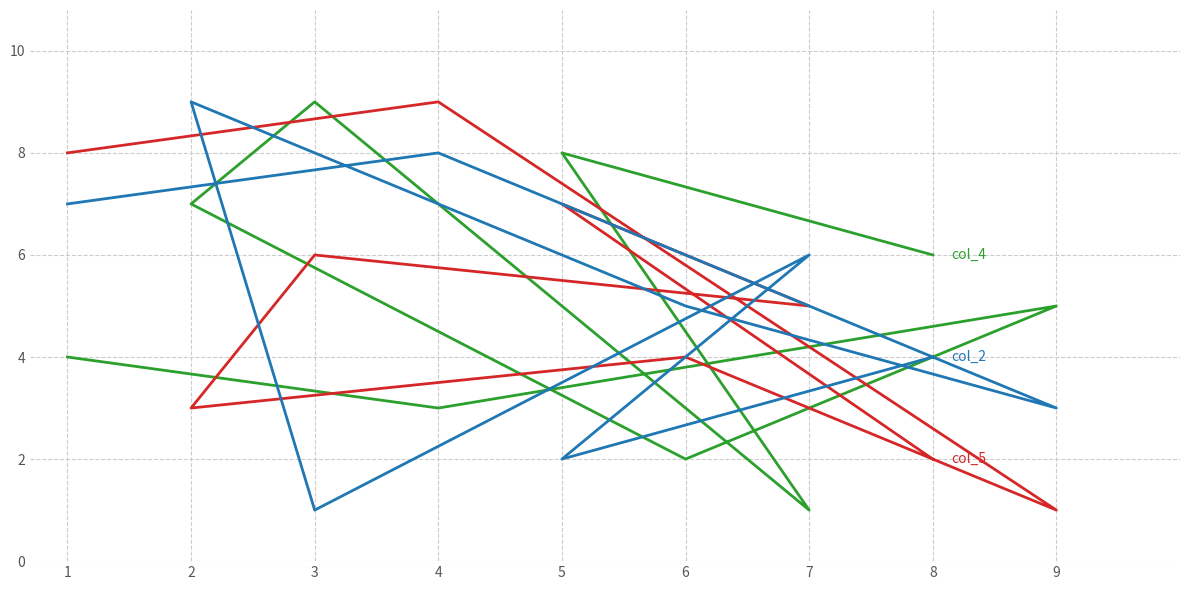

At which label is col_5 closest to 5?

7